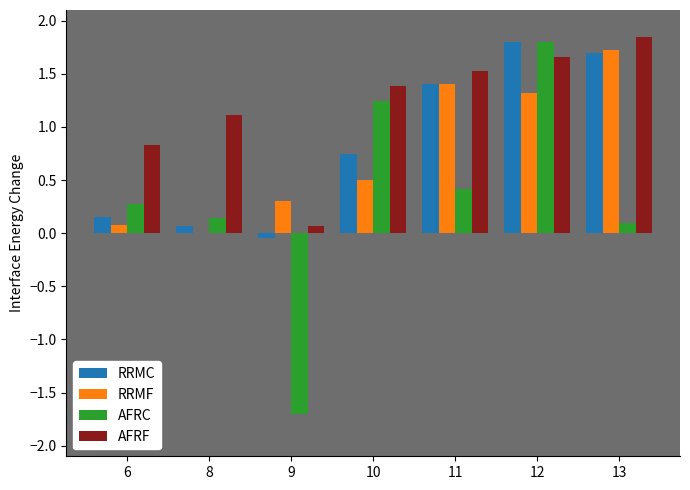

At which category is the sum across all series the highest?

12